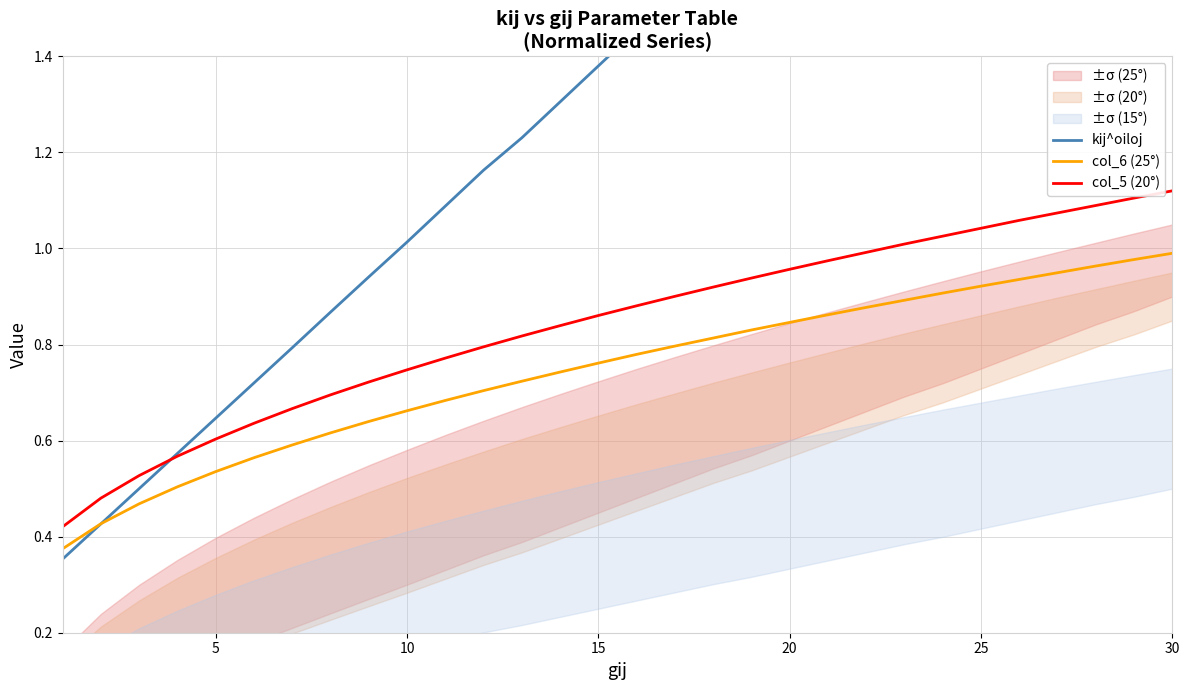

True or false: col_5 (20°) and col_6 (25°) intersect in this chart.

False